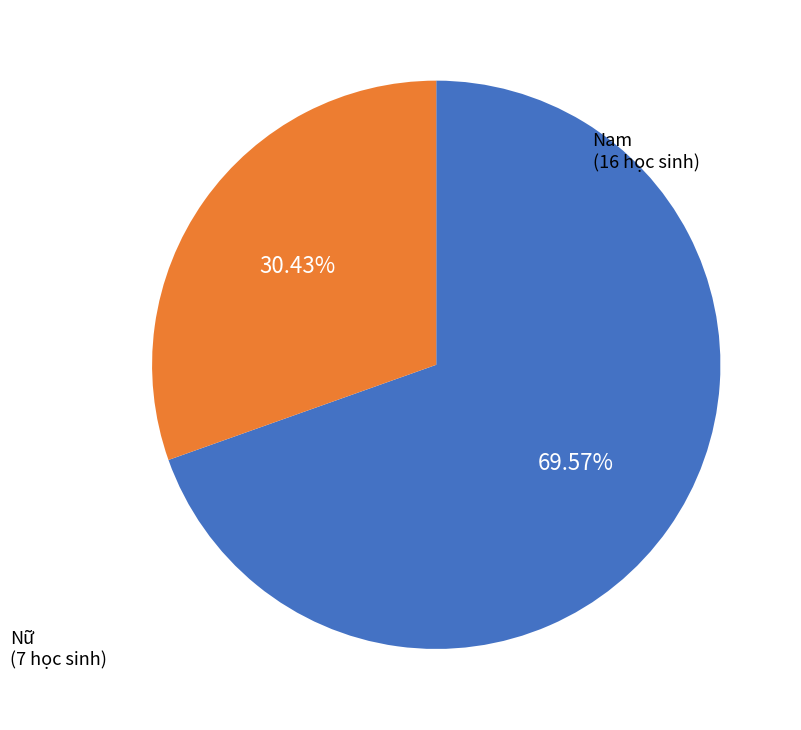

Combined, what portion of the pie is Nữ and Nam?

100.0%